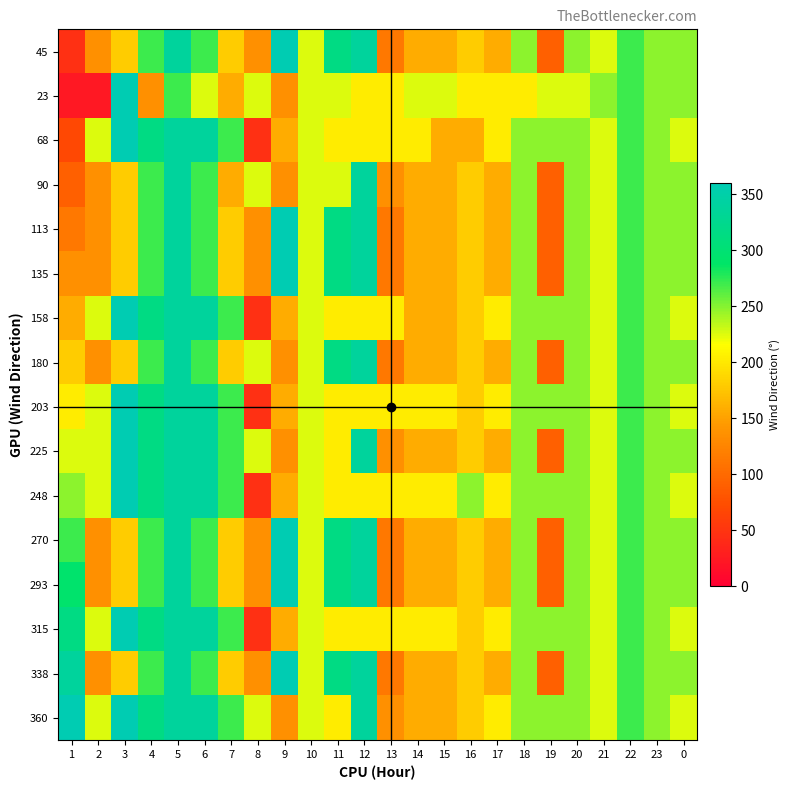

What is the total value across all series at 12?

4598